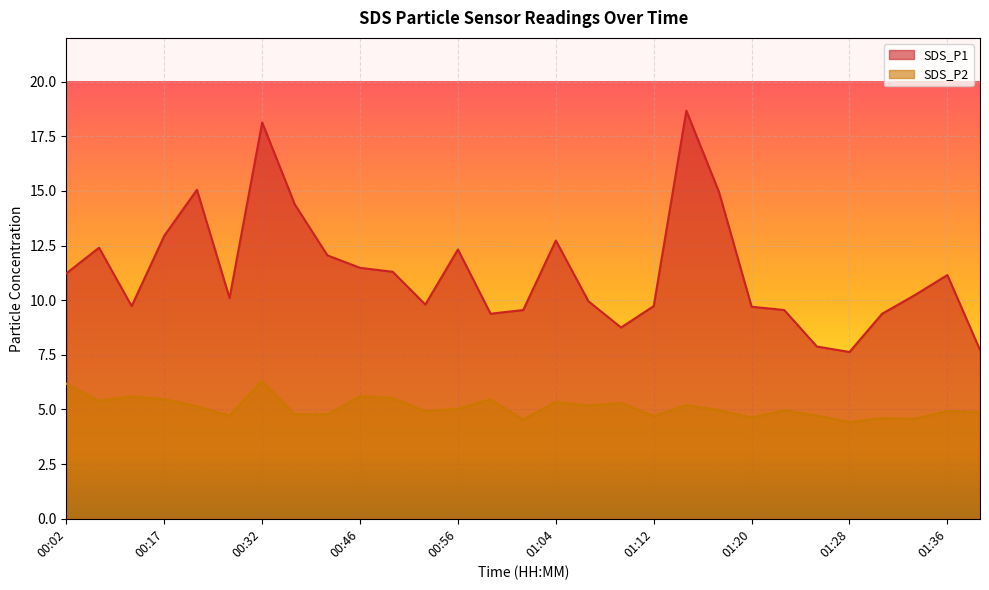

What is the smallest value displayed?

4.4